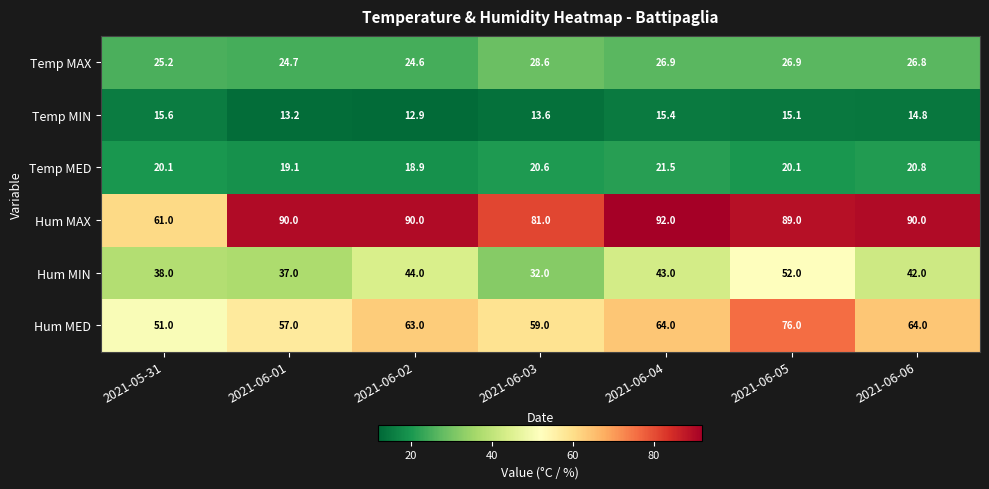

At how many categories does at least one series exceed 46?

7